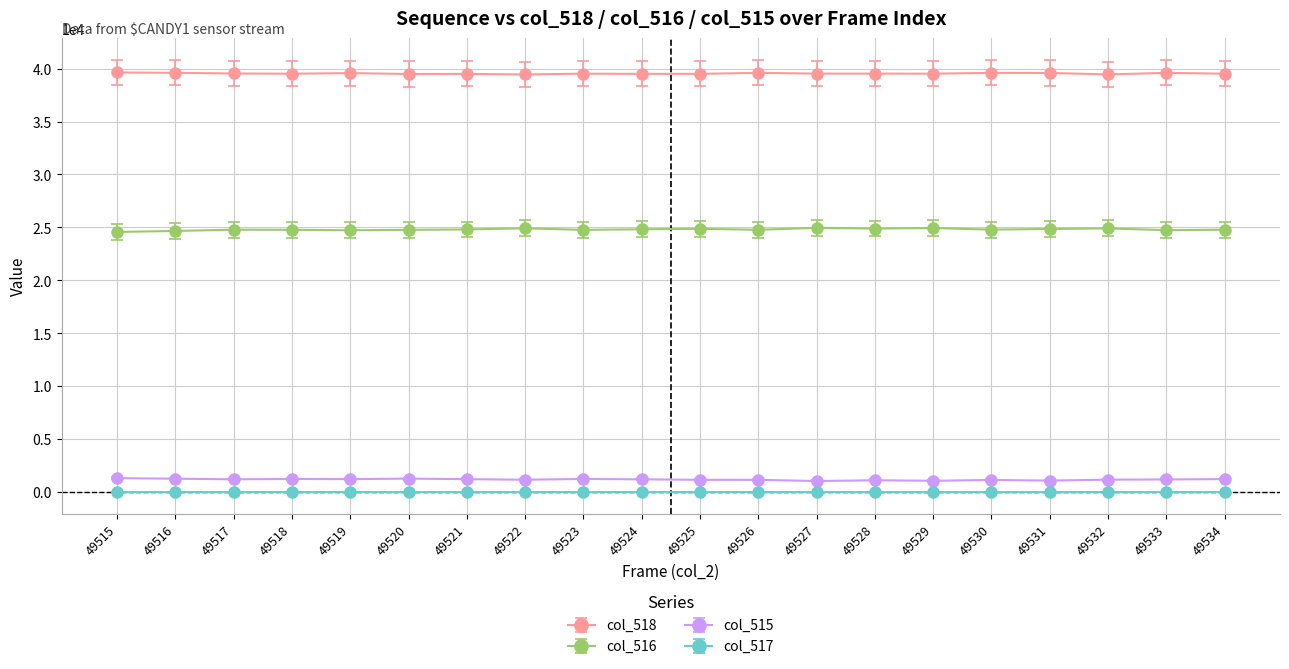

What is the sum of all col_515 values?

23824